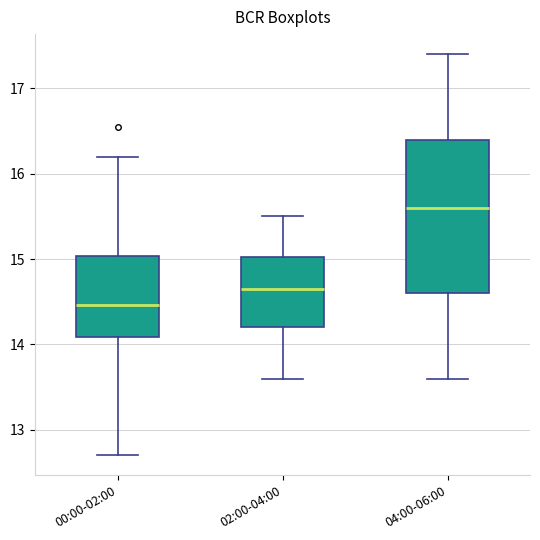

Reading left to right, read every box against the y-axis: the position of its median line, the range the box covers, and the ends of its whiskers. The values are not printed on the chart, so give them approximately, as read against the axis.

00:00-02:00: median 14.5, box 14.1 to 15.0, whiskers 12.7 to 16.2
02:00-04:00: median 14.7, box 14.2 to 15.0, whiskers 13.6 to 15.5
04:00-06:00: median 15.6, box 14.6 to 16.4, whiskers 13.6 to 17.4